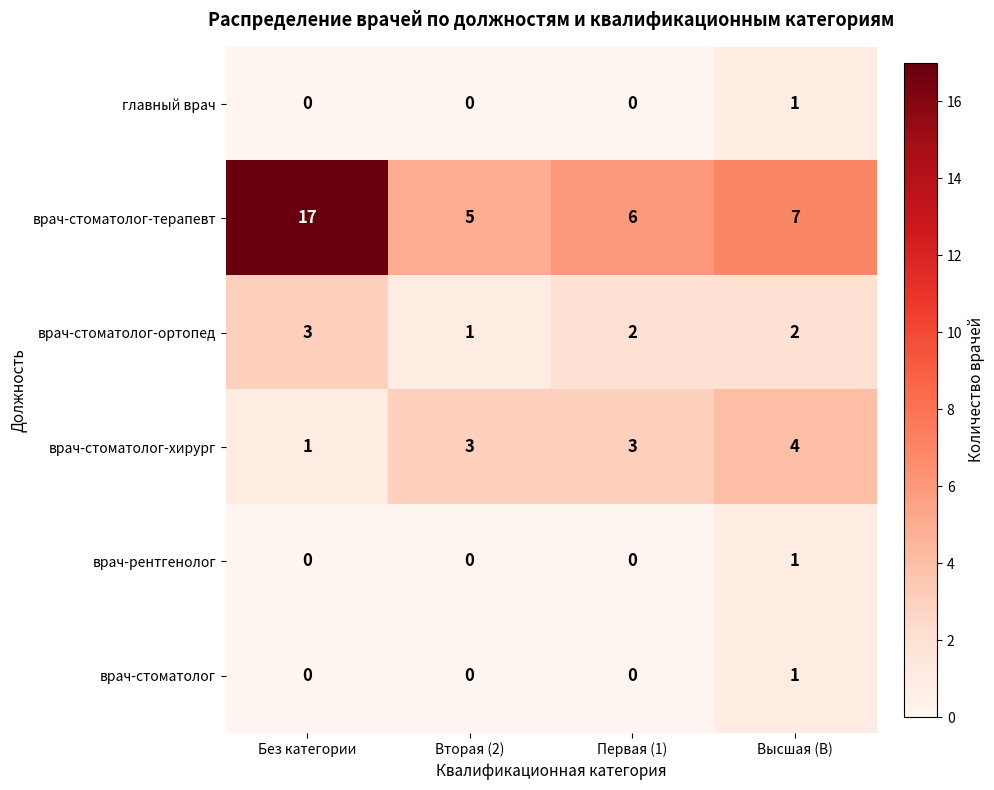

Which series has the largest range (max minus min)?

врач-стоматолог-терапевт